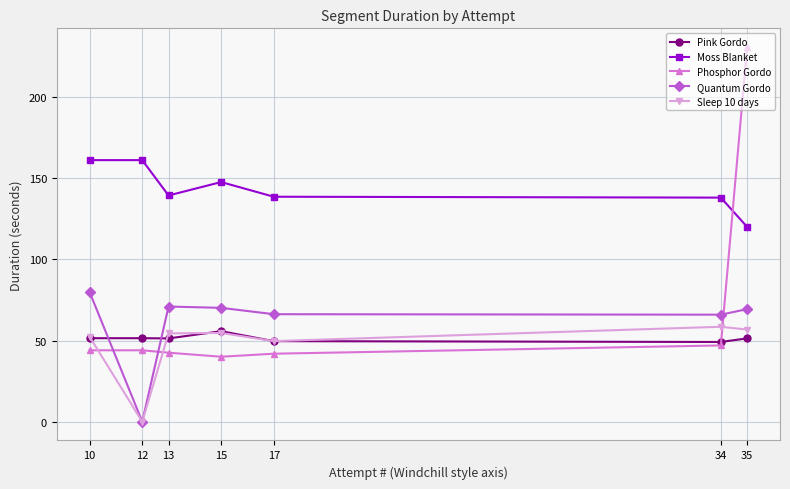

Which series has the largest total across all categories?

Moss Blanket